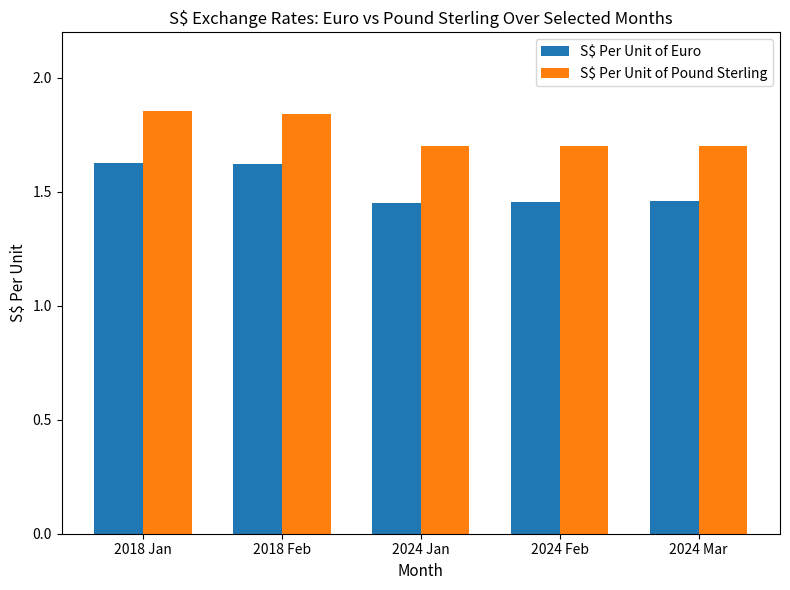

What is the total value across all series at 2024 Jan?

3.2